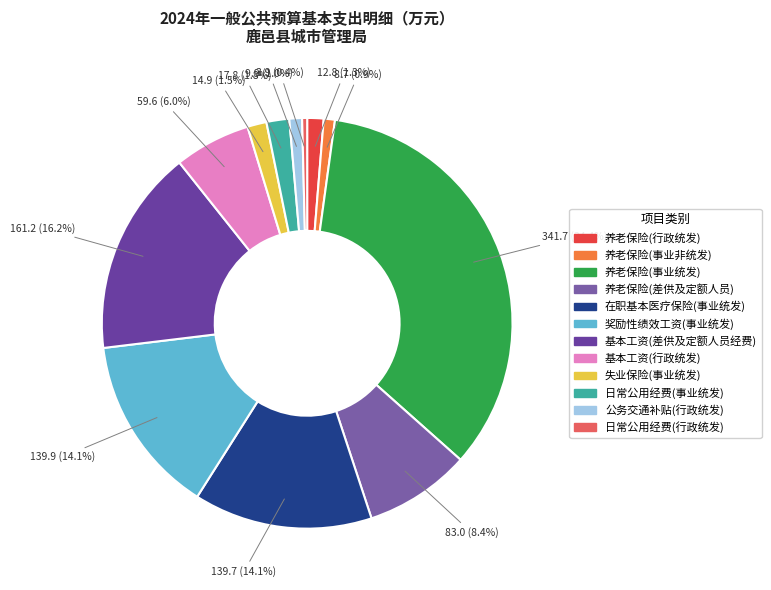

To the nearest percent, what is the average slice percentage?

8%